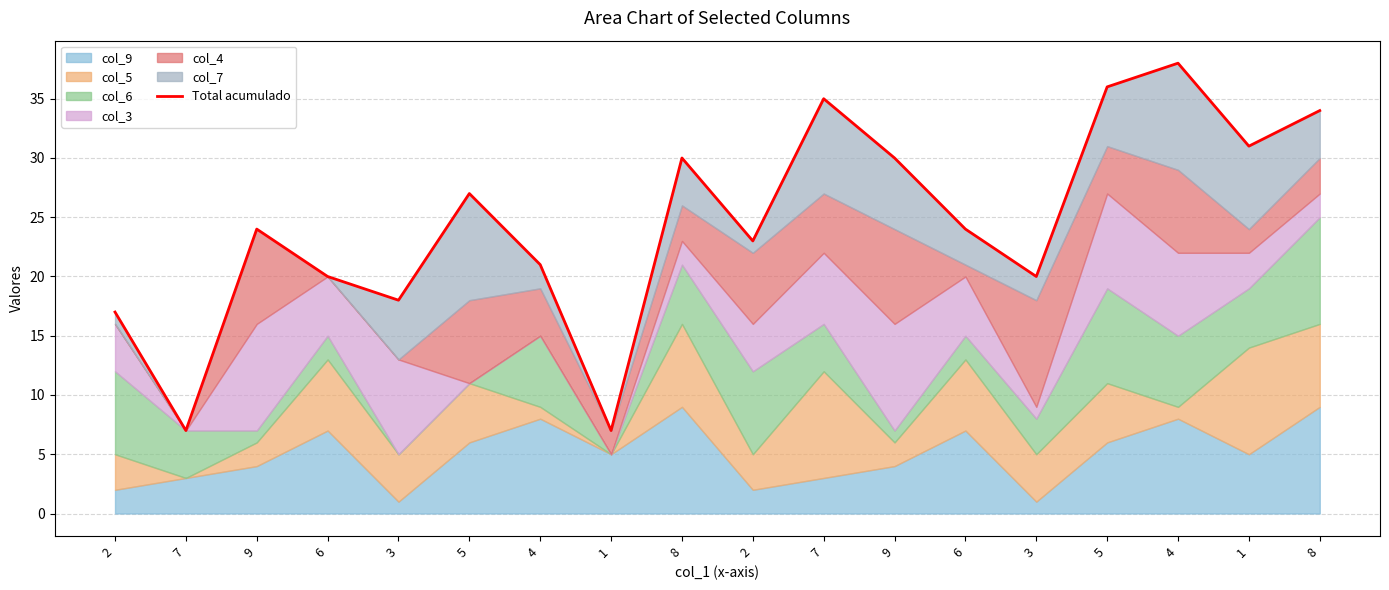

What is the average value?

25